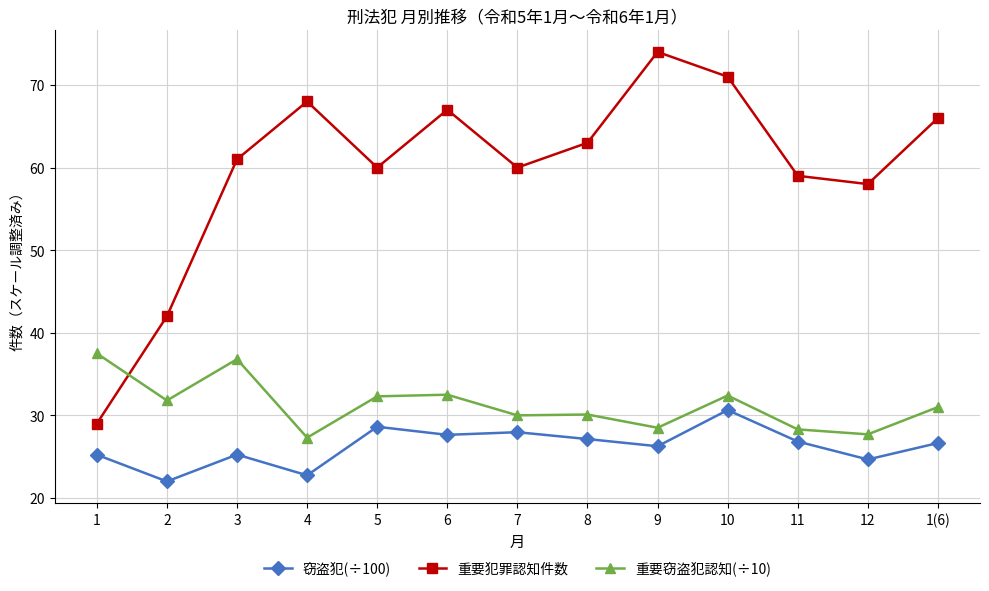

How many lines are shown in the chart?

3